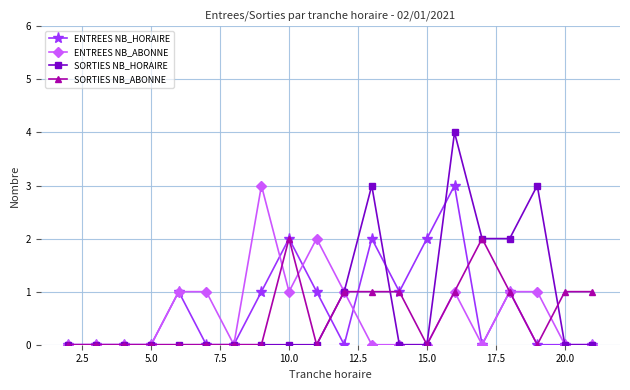

What is the value of the ENTREES NB_HORAIRE point at the 5th from the left?

1